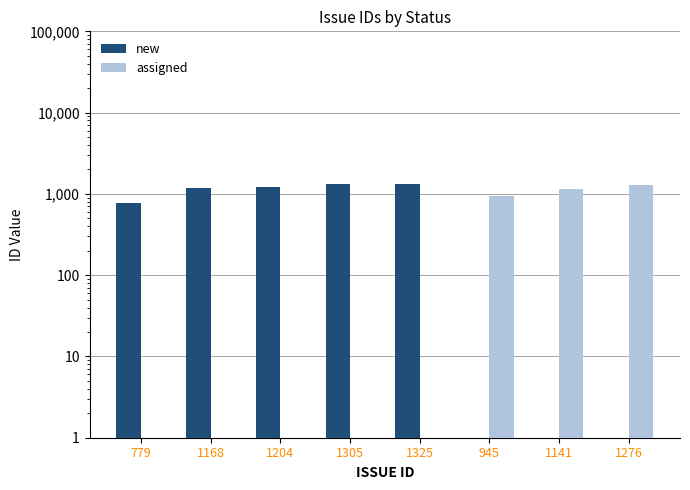

Are the bars grouped side by side (vs. stacked)?

Yes